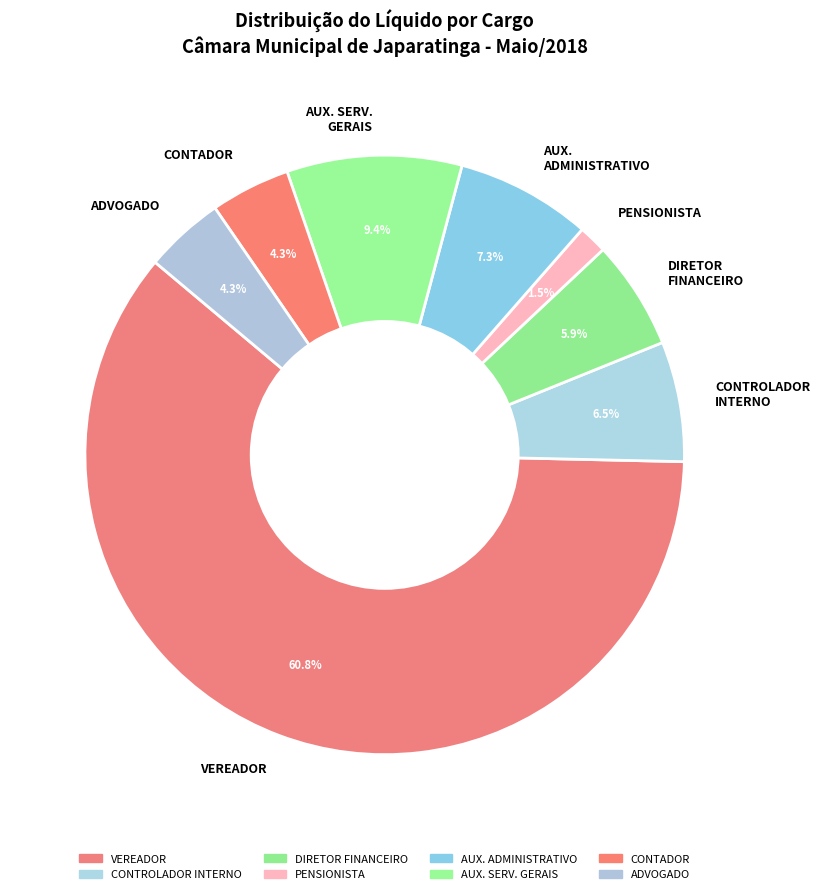

To the nearest percent, what percentage of the pie is ADVOGADO?

4%